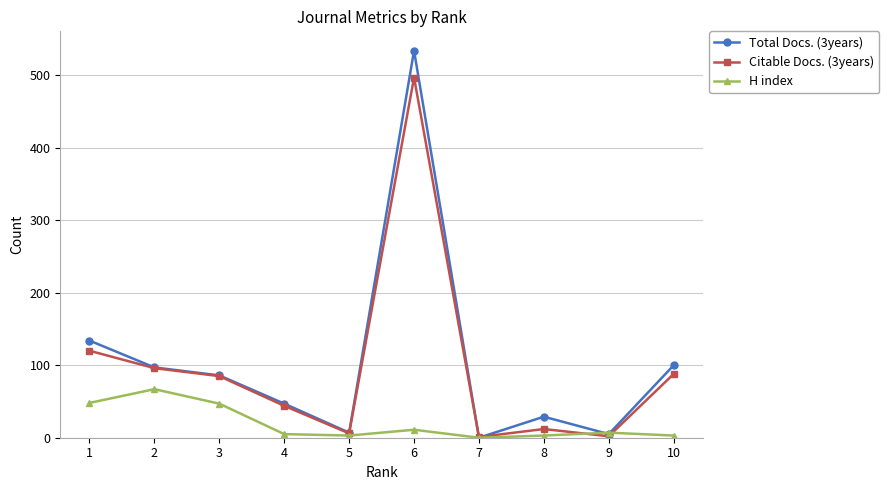

Which series has the largest range (max minus min)?

Total Docs. (3years)